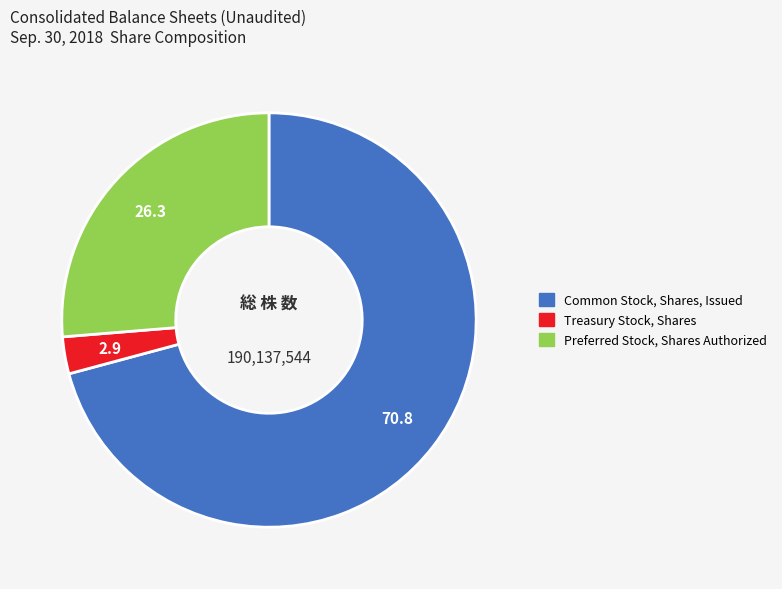

Count the number of slices in the pie.

3